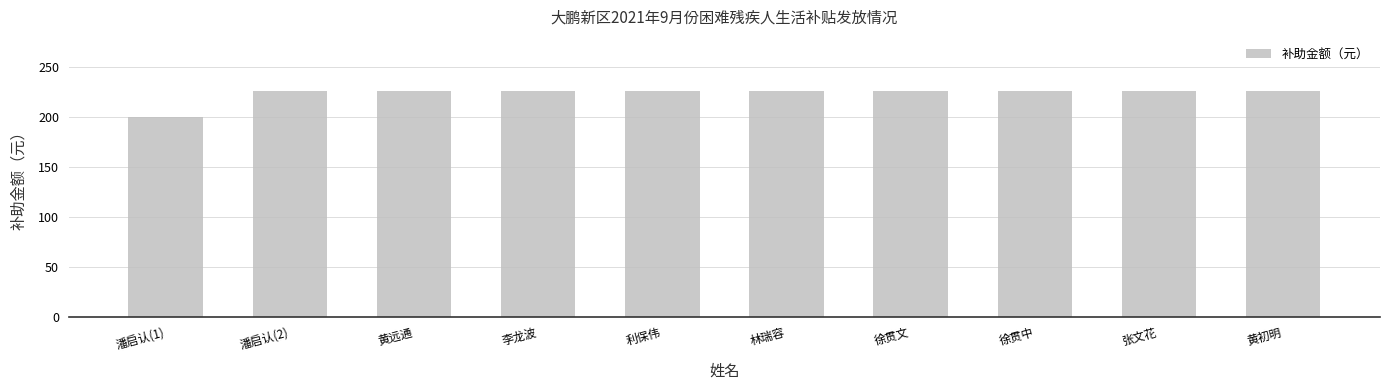

Reading left to right, what are all the values shown in this chart?

200	226	226	226	226	226	226	226	226	226